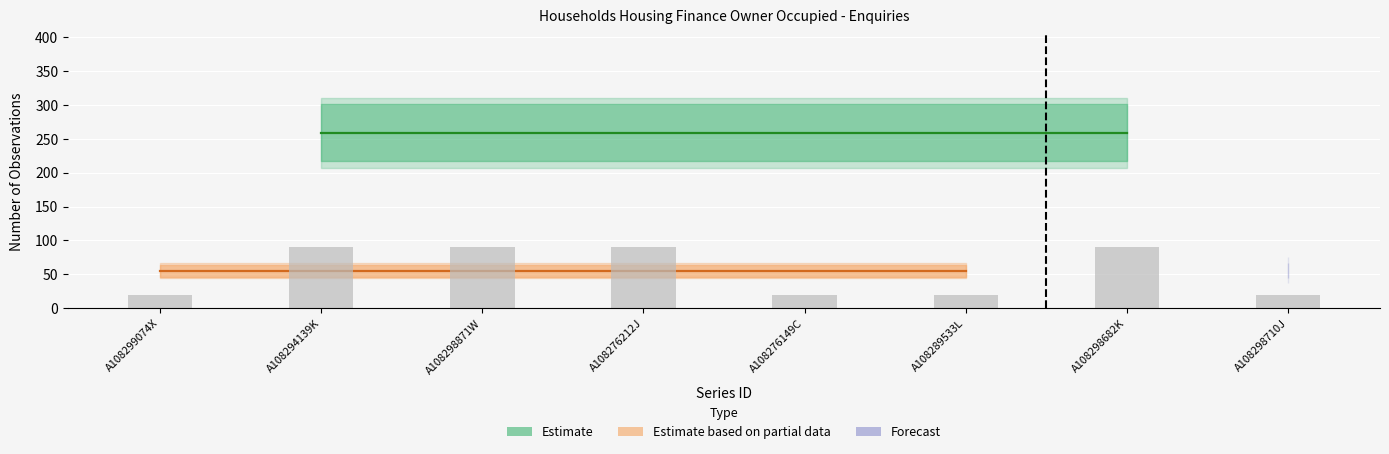

What is the sum of the values at A108276212J and A108298710J?

109.9